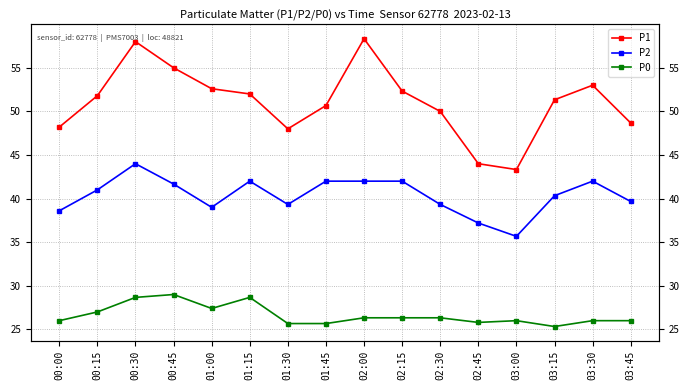

Rank the series by their average value, from lowest to highest.

P0, P2, P1